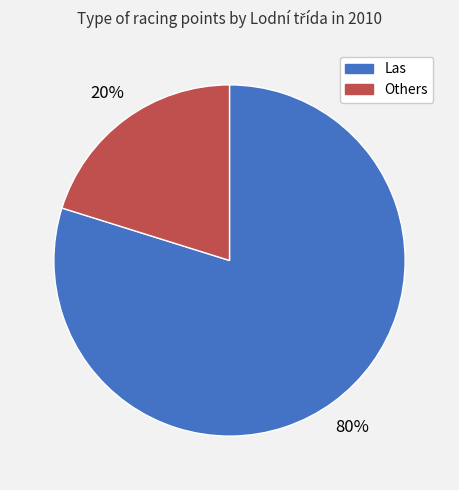

How many segments does this pie chart have?

2